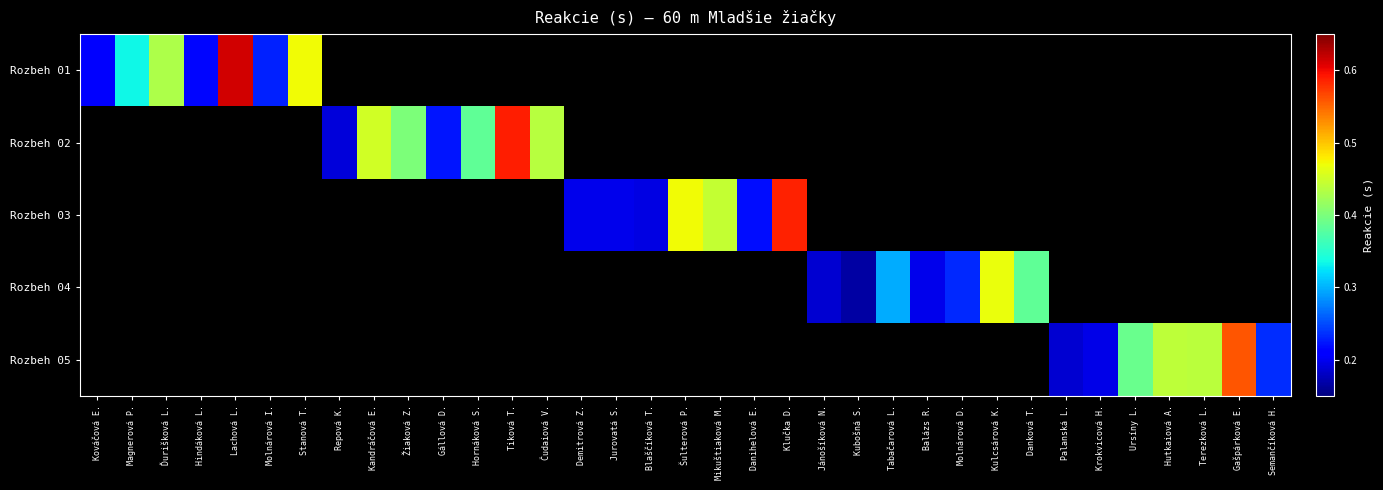

Between Magnerová P. and Hindáková L., which series saw the biggest shift?

Rozbeh 01